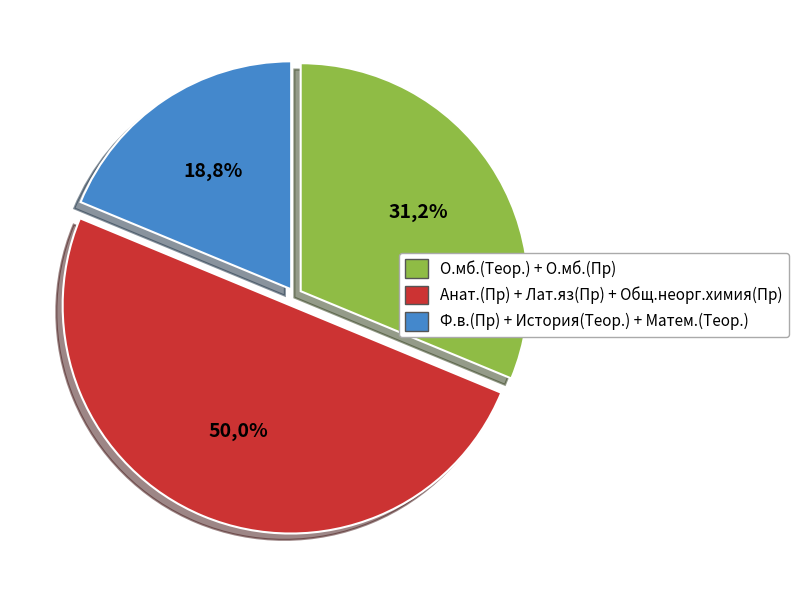

To the nearest percent, what portion does История(Теор.) represent?

3%